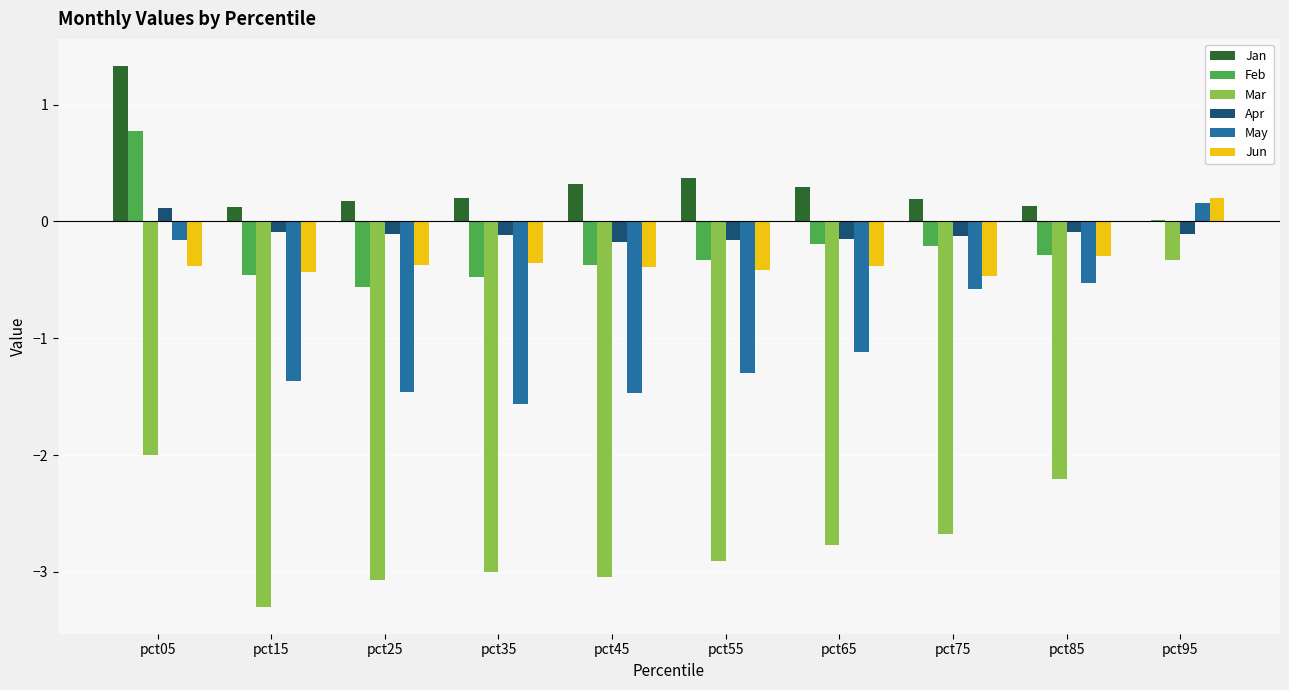

At which category does the chart reach its peak across all series?

pct05